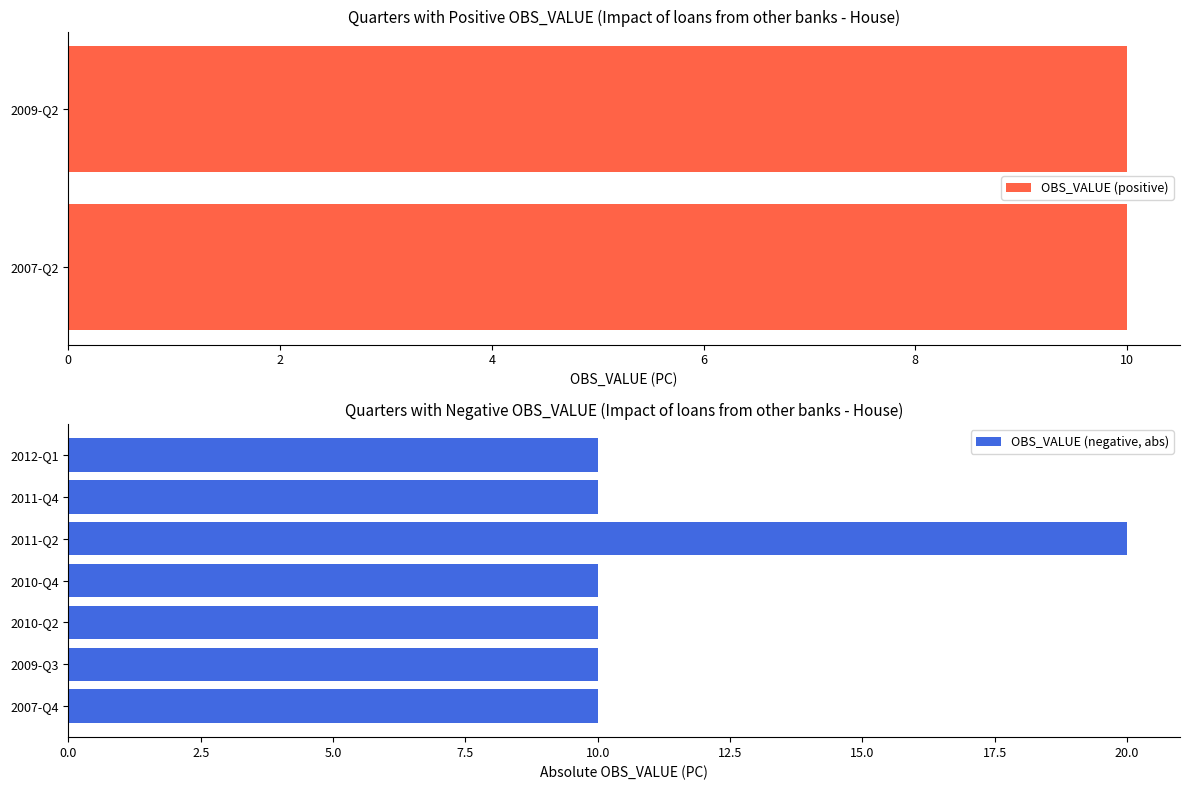

Does the chart contain any negative values?

Yes